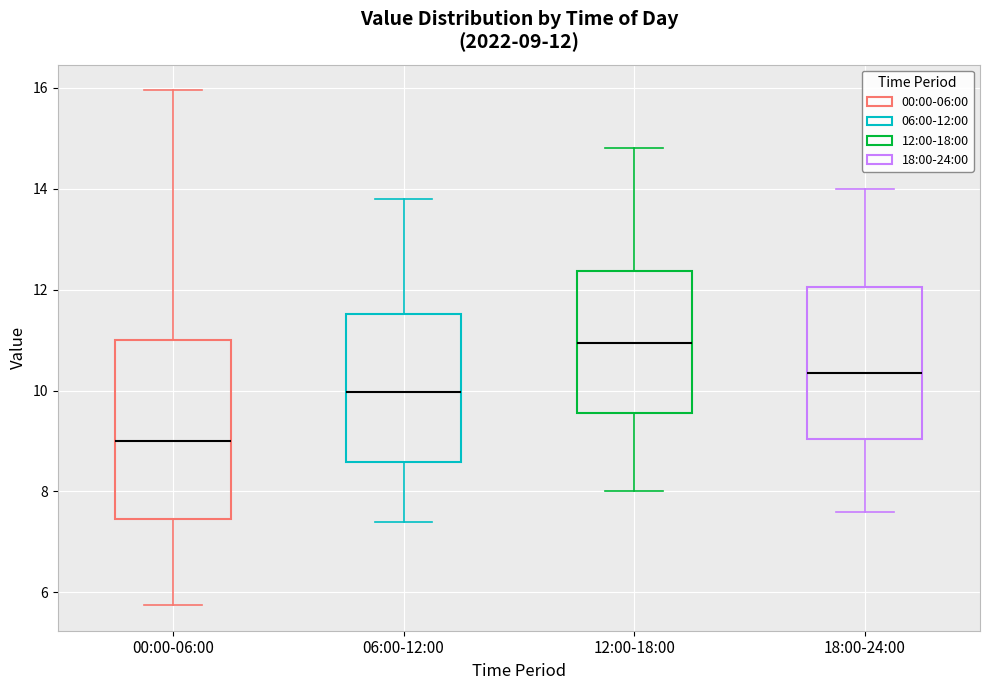

Which box's median line is the lowest?

00:00-06:00